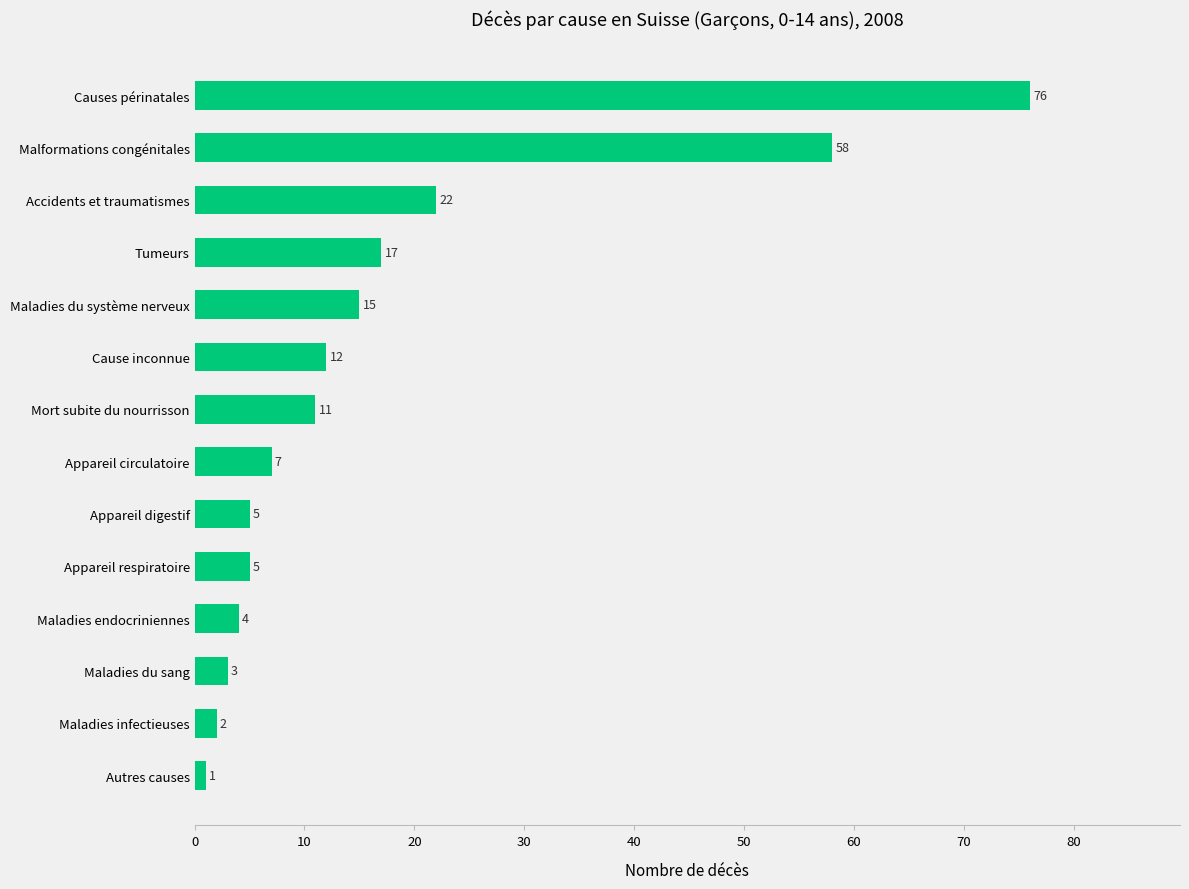

Does the chart contain any negative values?

No